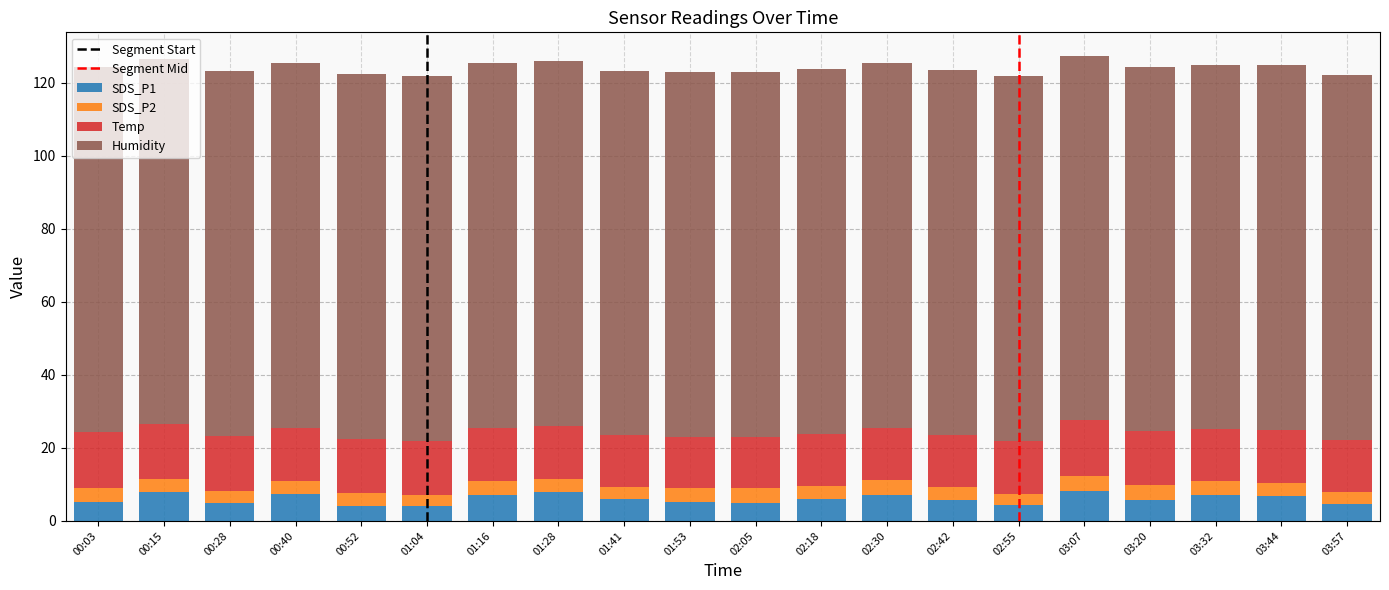

What is the maximum value for SDS_P1?

8.2